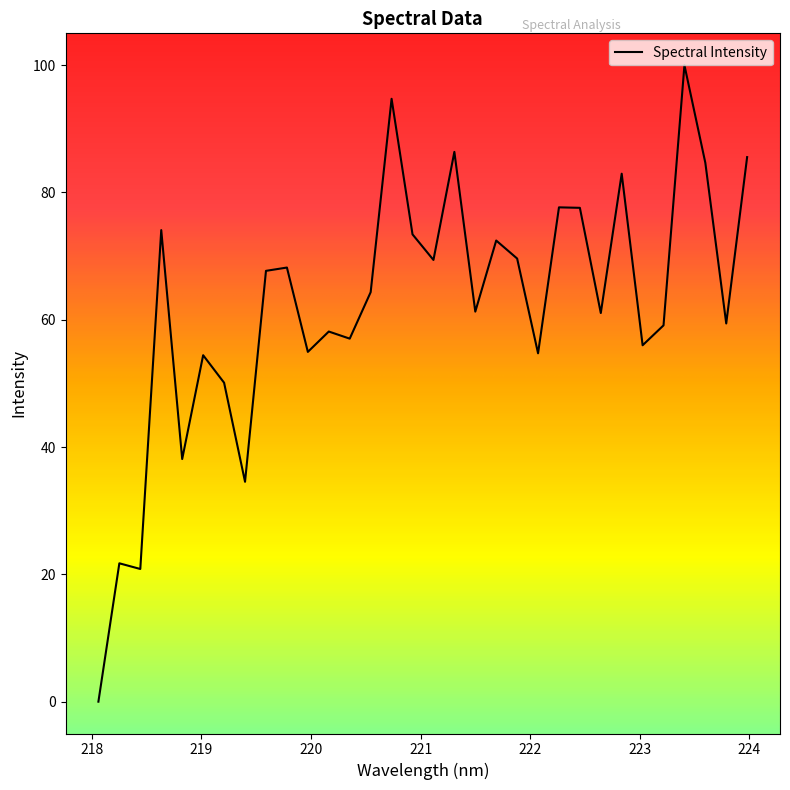

What is the label of the 9th point from the right?

222.4538